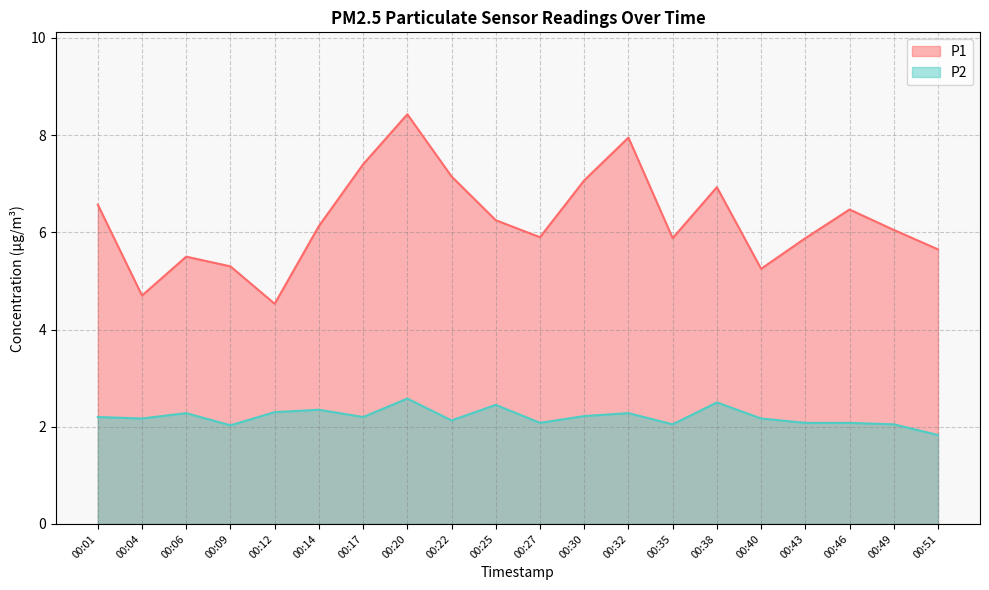

List the series in order of their overall mean, highest first.

P1, P2